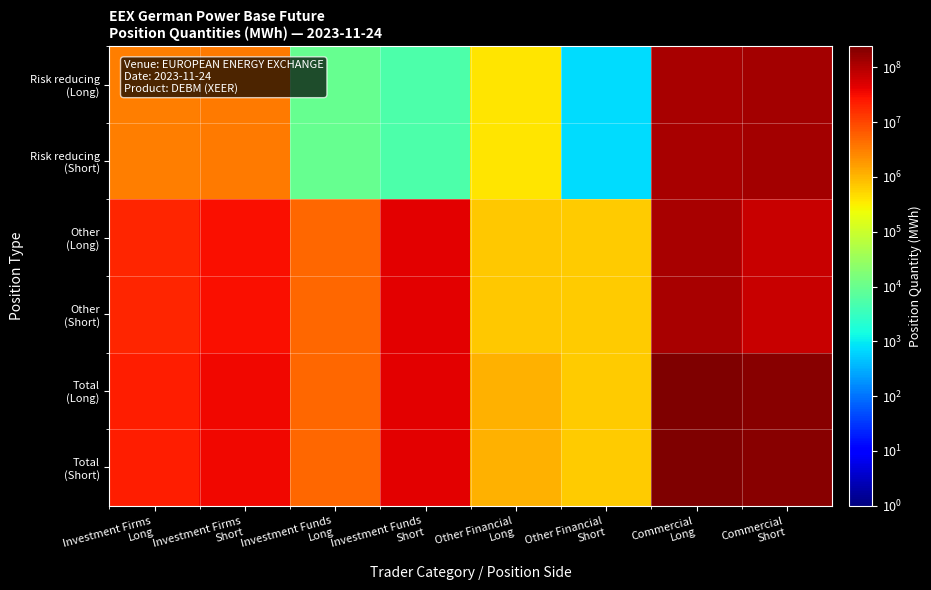

List the series in order of their peak value, highest first.

Total (Long), Total (Short), Risk reducing (Long), Risk reducing (Short), Other (Long), Other (Short)